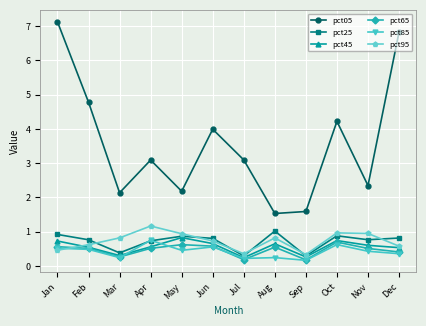

At which category does pct45 reach its first local peak?

May